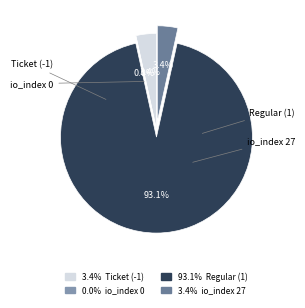

To the nearest percent, what is the combined percentage of Regular (1) and io_index 27?

97%